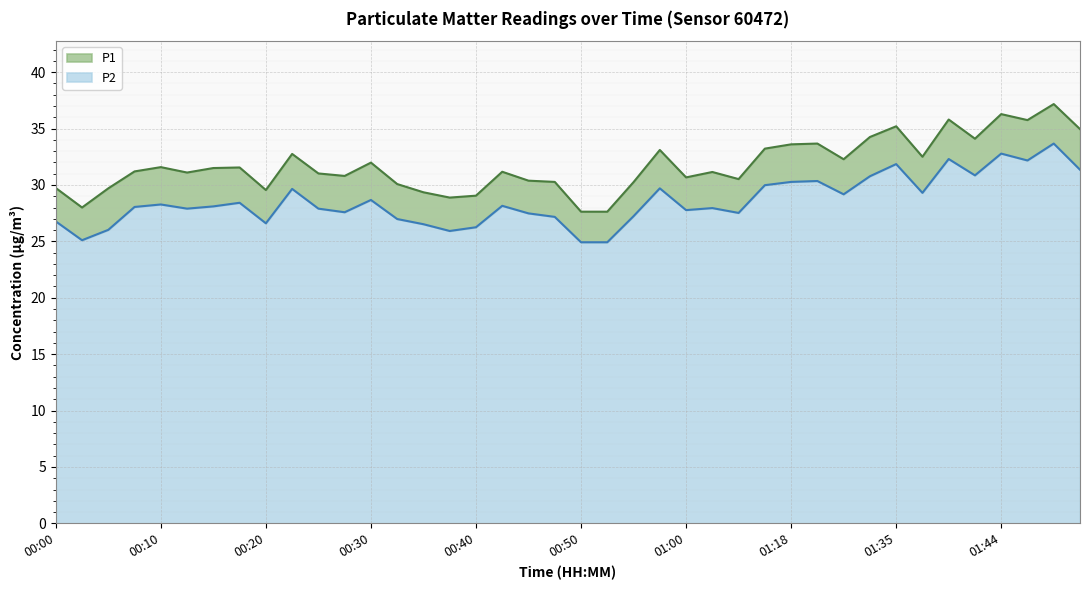

What is the minimum value for P1?

27.6